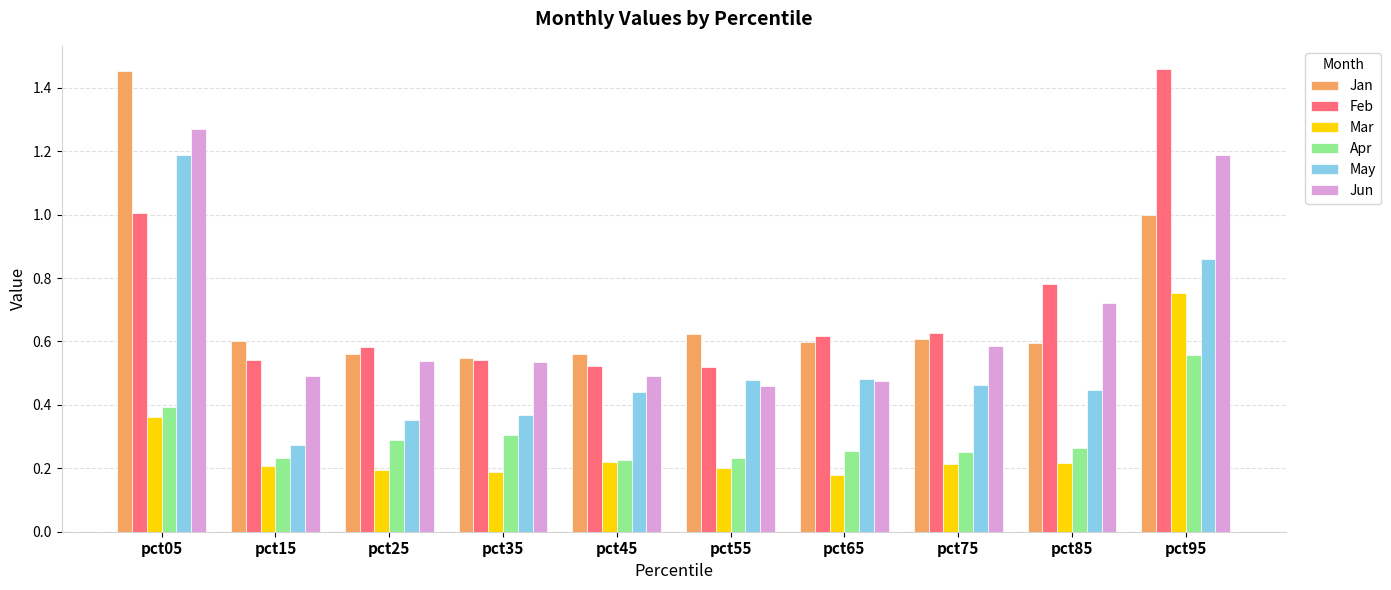

At how many categories does at least one series exceed 0?

10